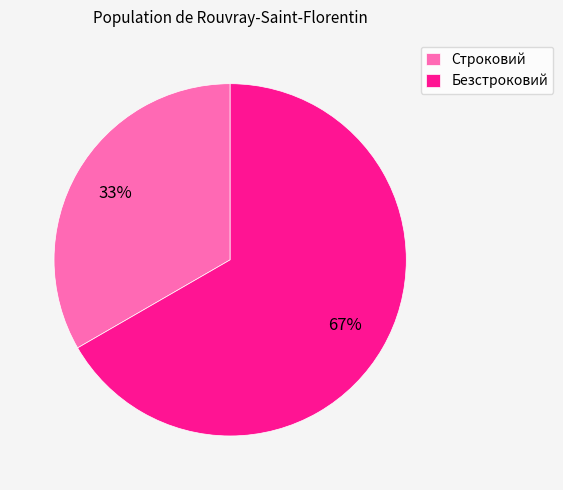

Between Безстроковий and Строковий, which is larger?

Безстроковий